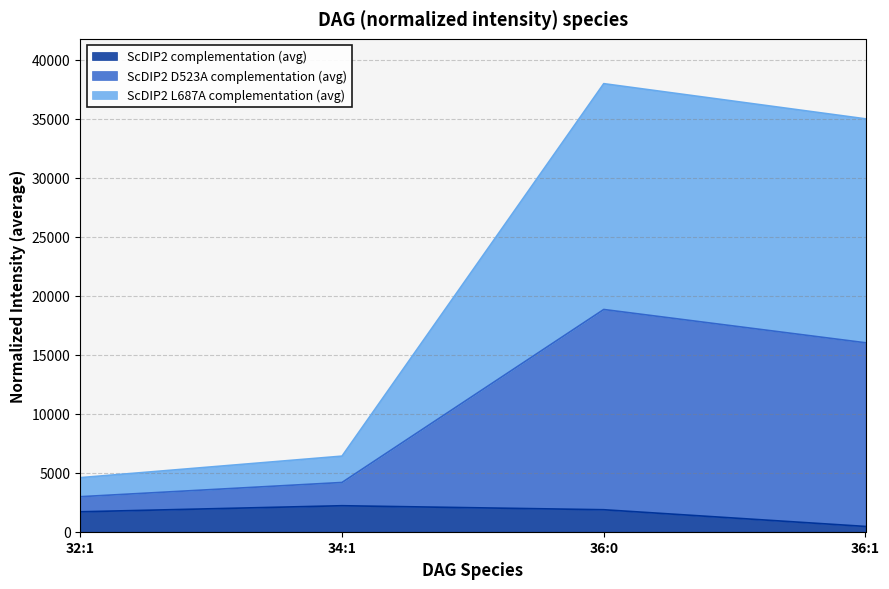

What position from the left is 32:1?

1